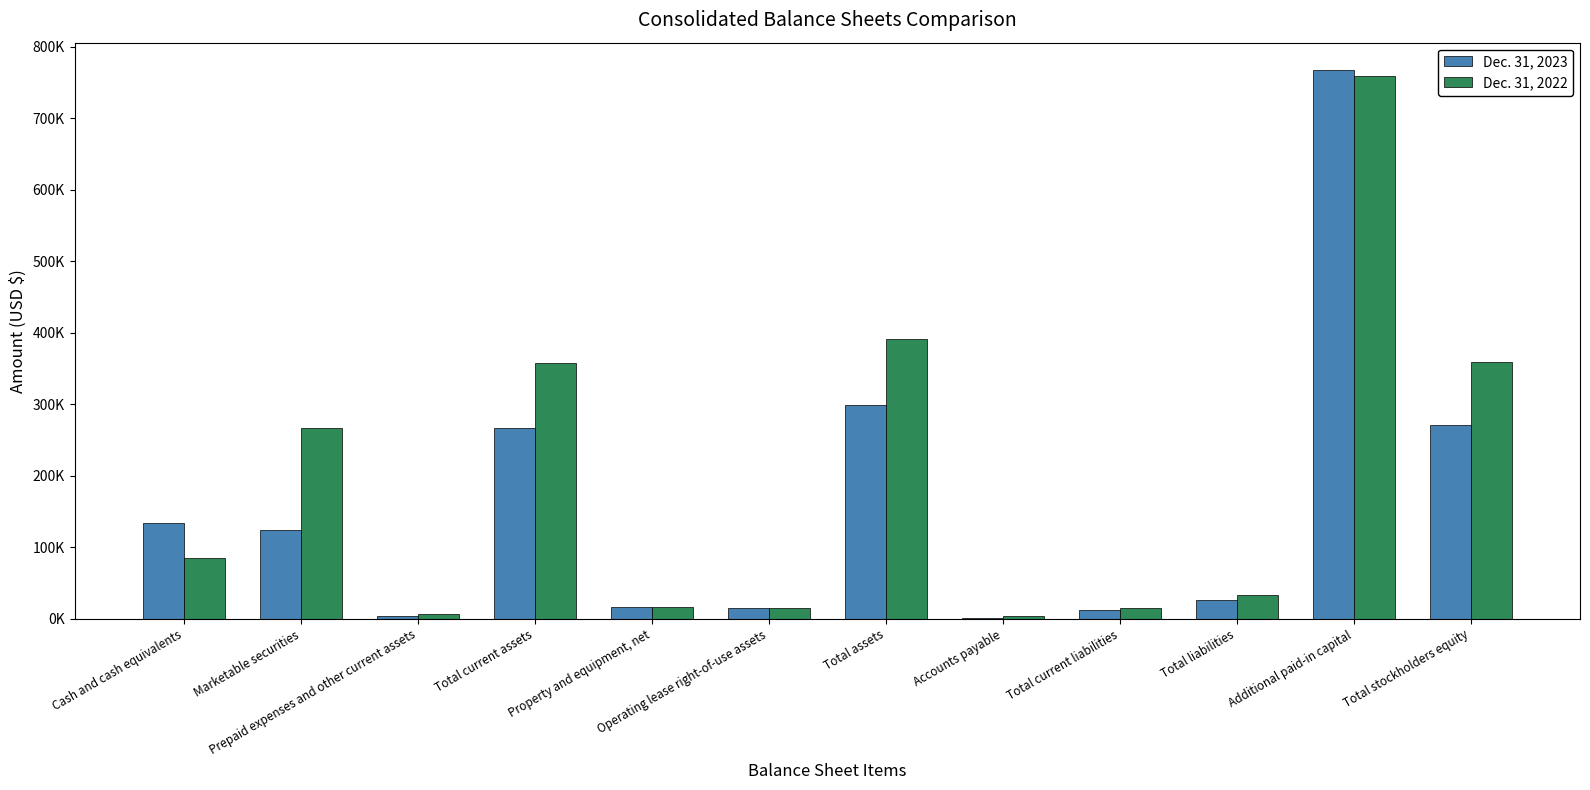

What is the difference between the second highest and minimum values in the Dec. 31, 2023 series?

296484